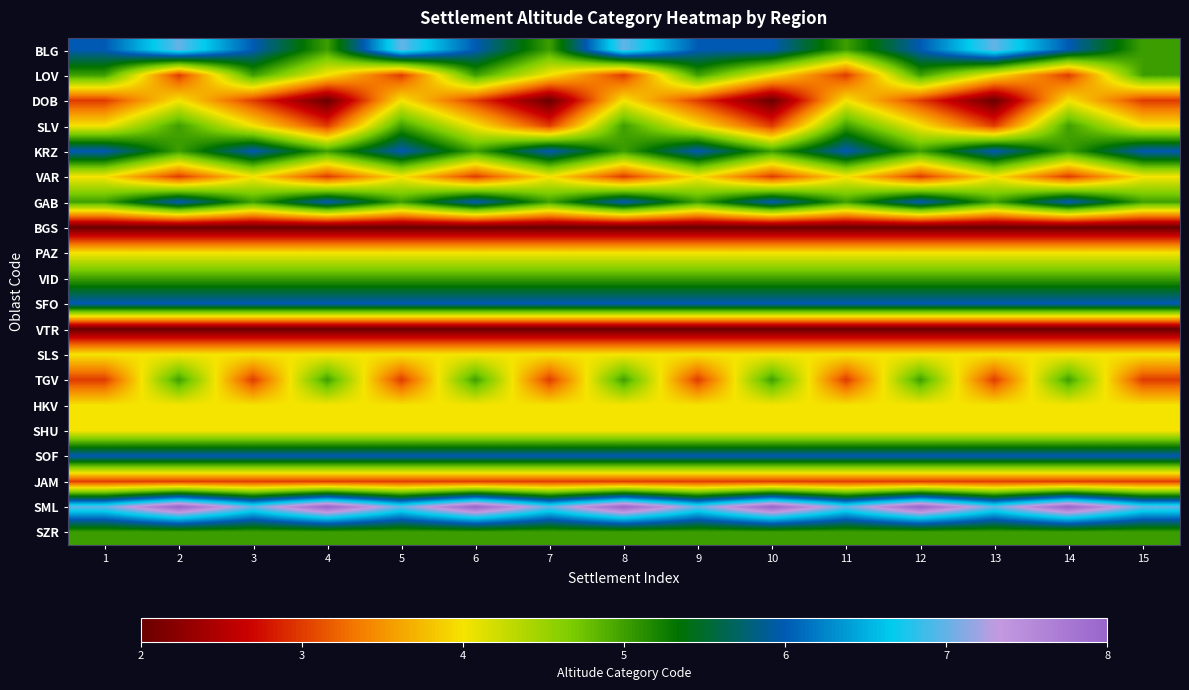

Which series changed the most between 10 and 14?

DOB